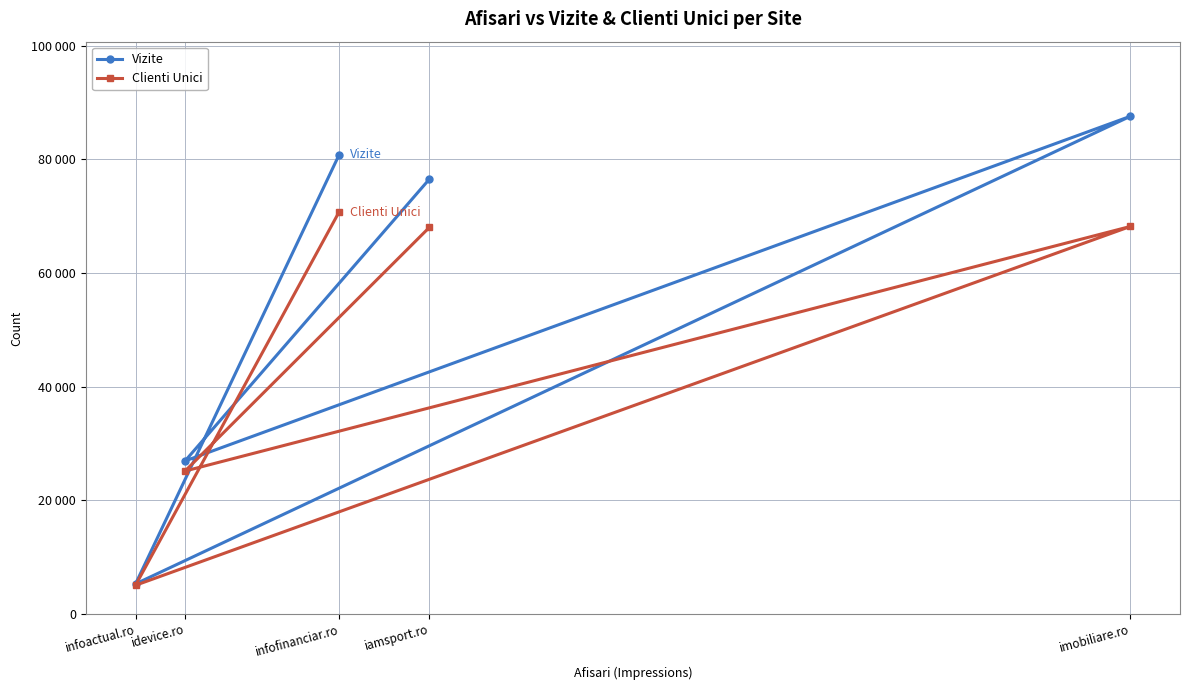

At which category does Vizite reach its first local peak?

imobiliare.ro